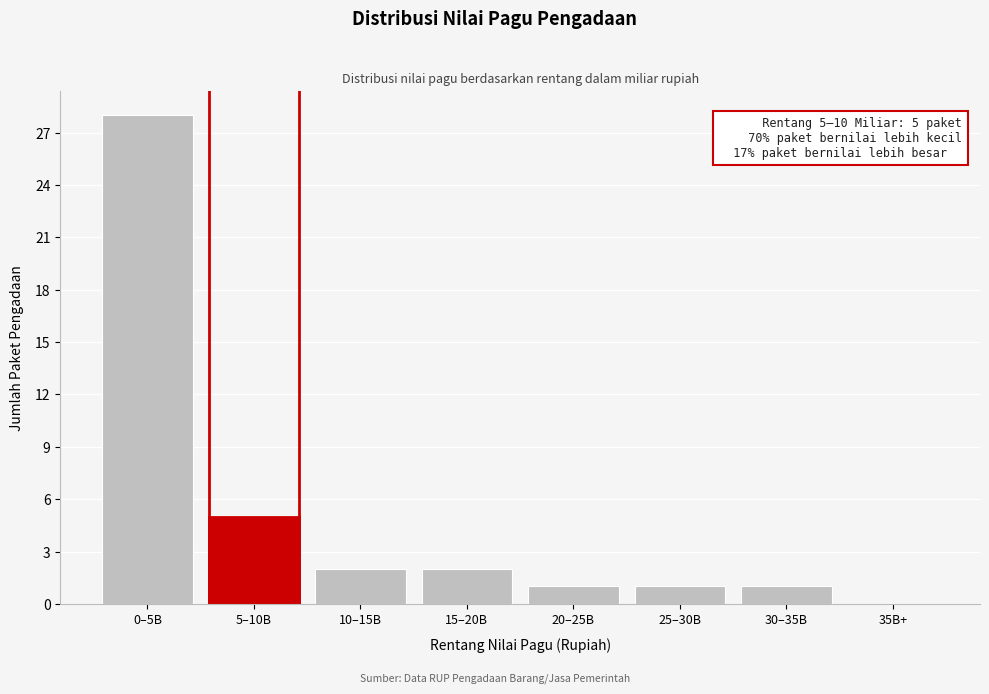

Reading left to right, transcribe all the data shown in this chart.

0–5B=28	5–10B=5	10–15B=2	15–20B=2	20–25B=1	25–30B=1	30–35B=1	35B+=0